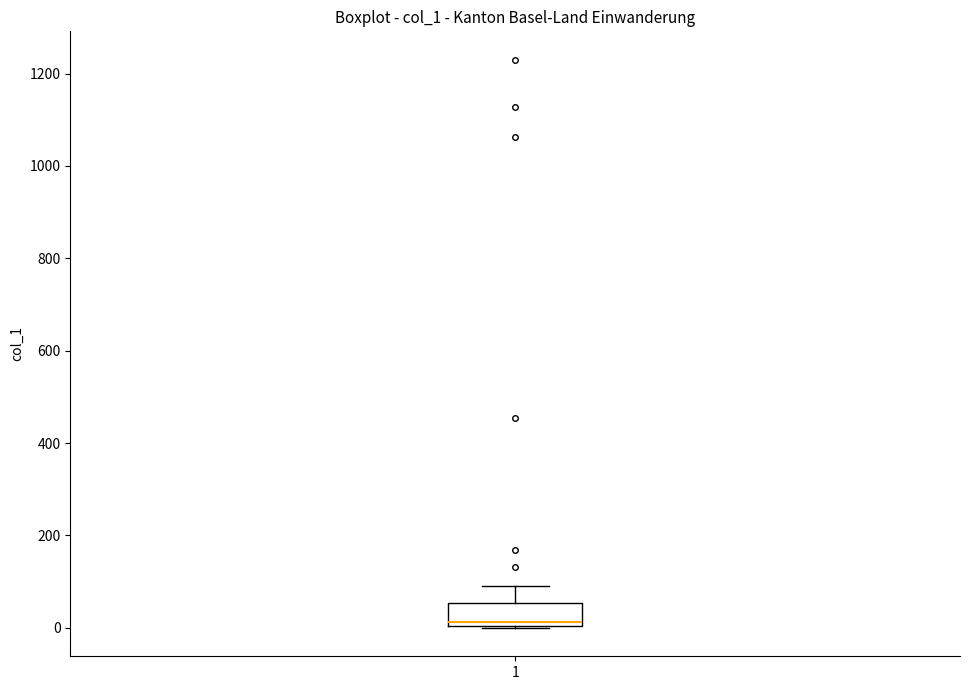

Read this box plot against the y-axis: the position of the median line, the range covered by the box, and the ends of both whiskers. The values are not printed on the chart, so give them approximately, as read against the axis.

median 20, box 0 to 60, whiskers 0 to 100